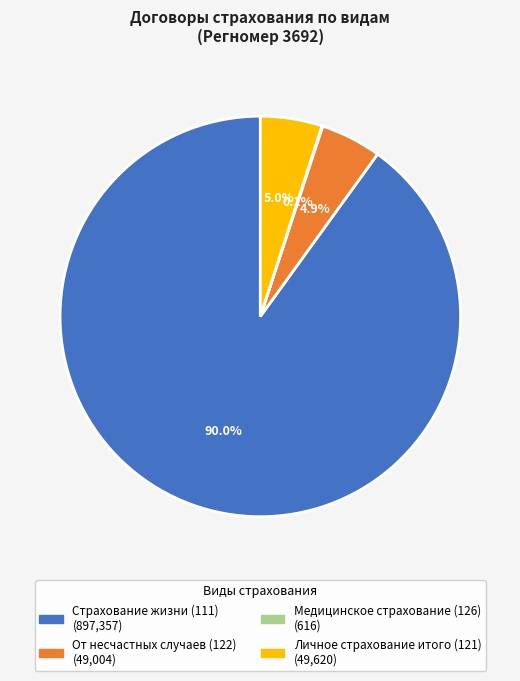

To the nearest percent, what is the difference between the Личное страхование итого (121) and Страхование жизни (111) slice percentages?

85%